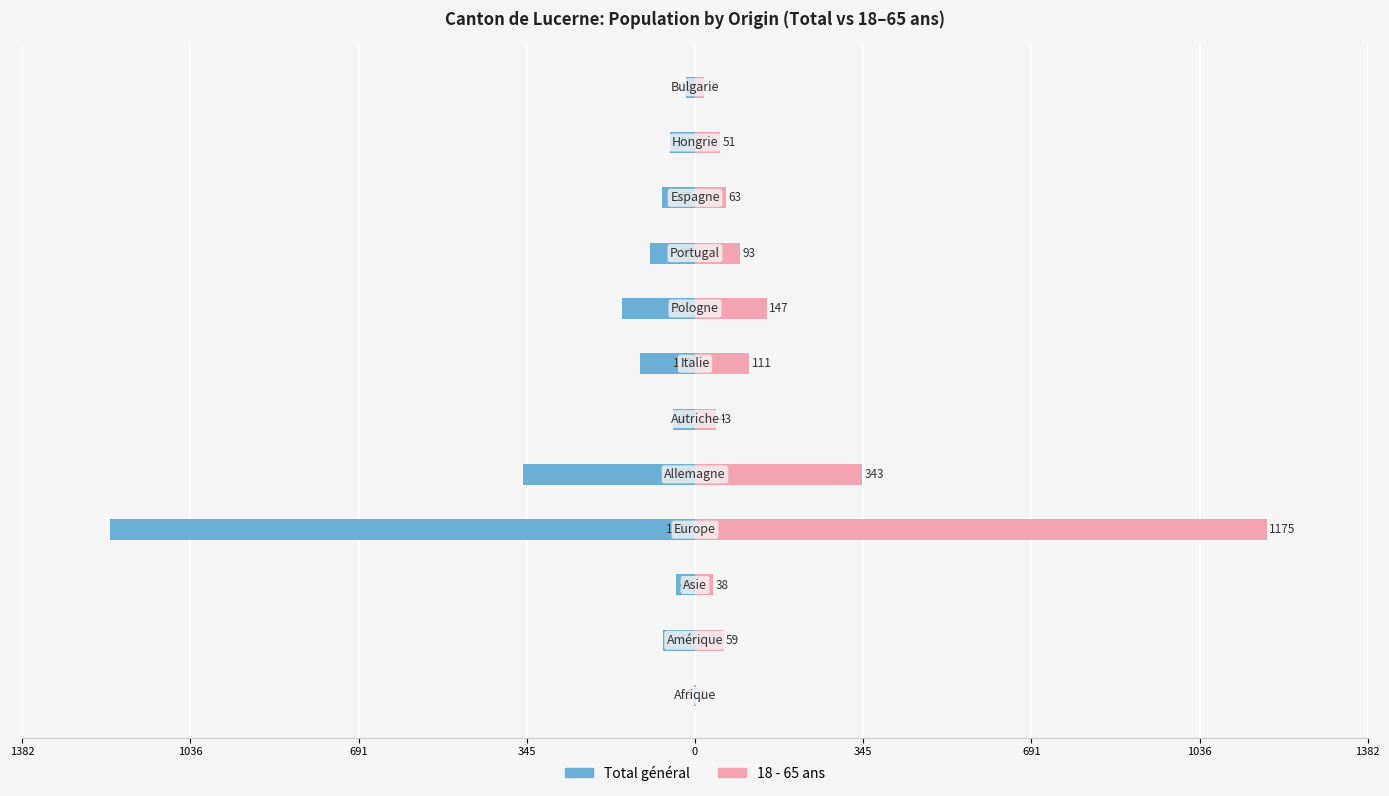

True or false: Total général has a value of -66 at 1036.

True